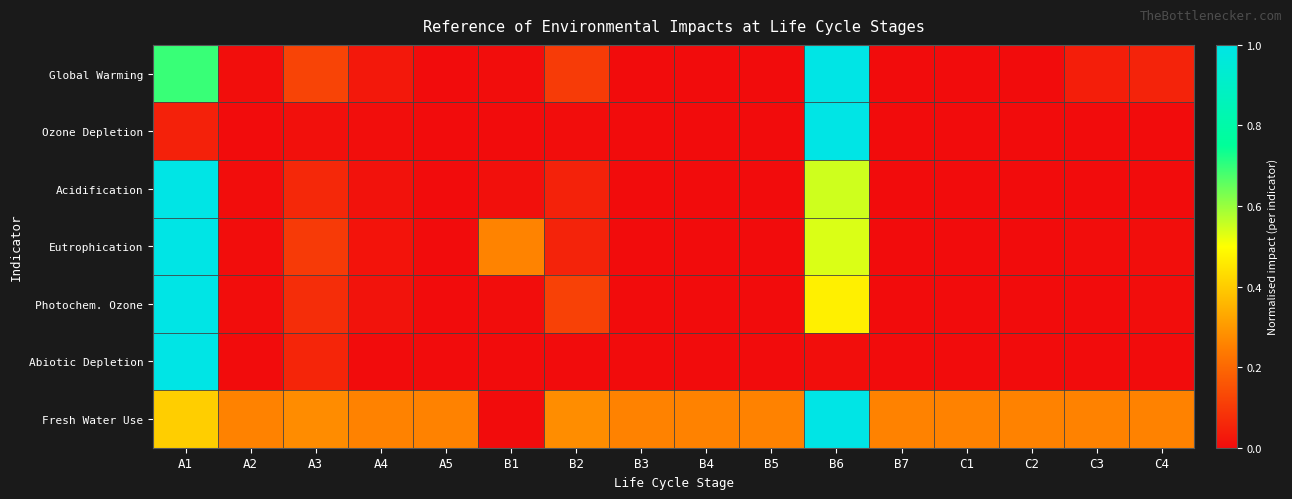

At which category is the sum across all series the highest?

A1